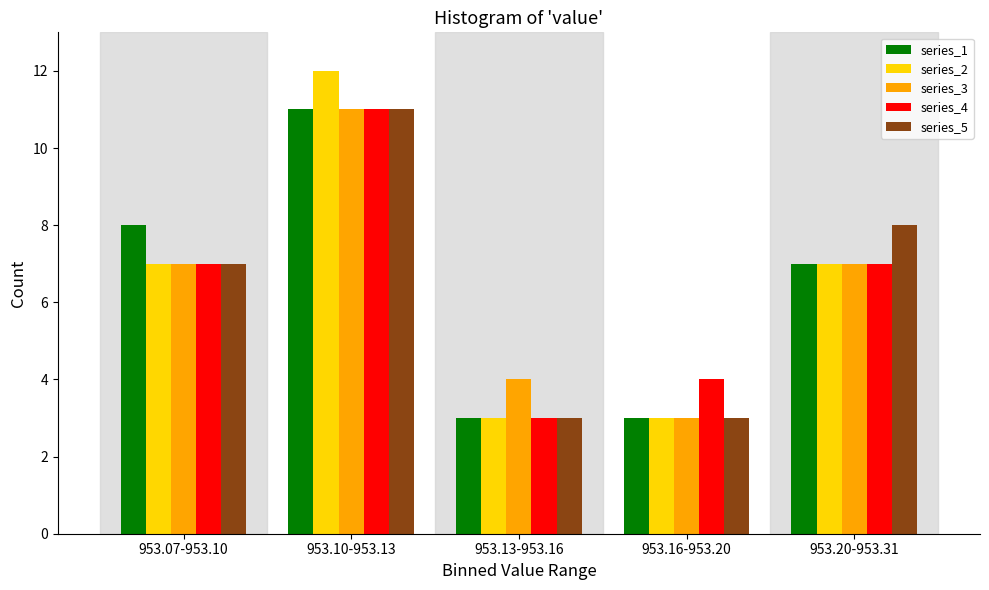

Reading left to right, what are all the values shown in this chart?

series_1: 8	11	3	3	7
series_2: 7	12	3	3	7
series_3: 7	11	4	3	7
series_4: 7	11	3	4	7
series_5: 7	11	3	3	8